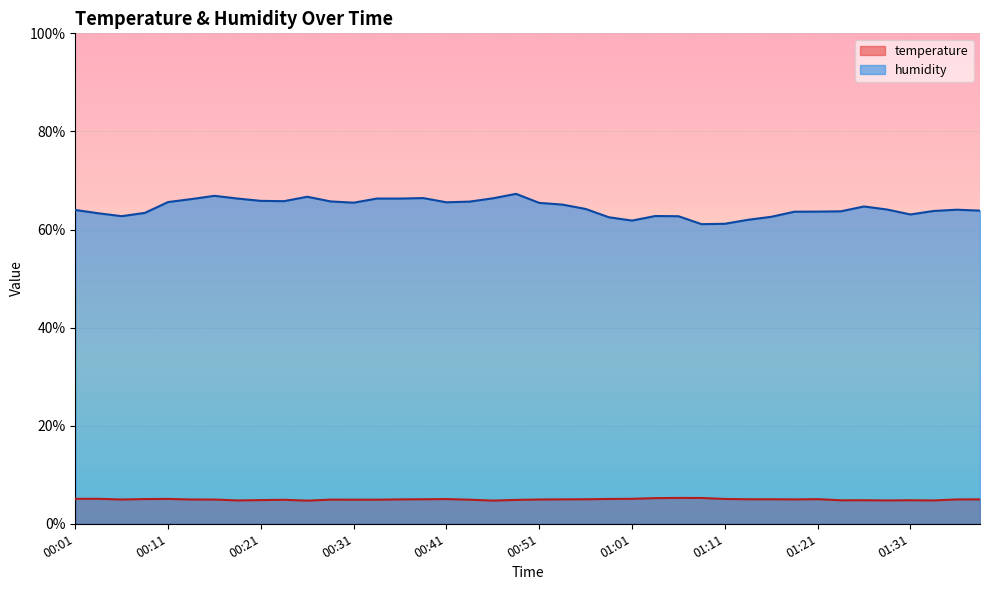

List the series in order of their overall mean, lowest first.

temperature, humidity